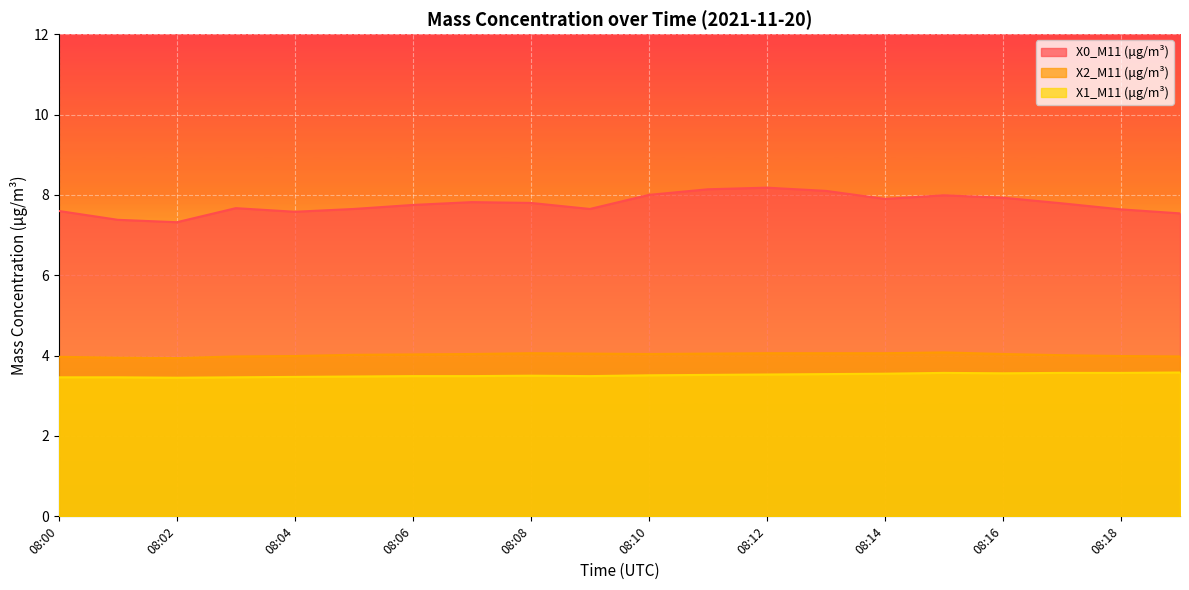

Reading left to right, list all the values displayed in this chart.

X0_M11 (μg/m³): 08:00=7.6	08:01=7.4	08:02=7.3	08:03=7.7	08:04=7.6	08:05=7.7	08:06=7.8	08:07=7.8	08:08=7.8	08:09=7.7	08:10=8.0	08:11=8.1	08:12=8.2	08:13=8.1	08:14=7.9	08:15=8.0	08:16=7.9	08:17=7.8	08:18=7.6	08:19=7.5
X2_M11 (μg/m³): 08:00=4.0	08:01=4.0	08:02=3.9	08:03=4.0	08:04=4.0	08:05=4.0	08:06=4.0	08:07=4.0	08:08=4.1	08:09=4.0	08:10=4.0	08:11=4.0	08:12=4.1	08:13=4.1	08:14=4.1	08:15=4.1	08:16=4.0	08:17=4.0	08:18=4.0	08:19=4.0
X1_M11 (μg/m³): 08:00=3.5	08:01=3.5	08:02=3.5	08:03=3.5	08:04=3.5	08:05=3.5	08:06=3.5	08:07=3.5	08:08=3.5	08:09=3.5	08:10=3.5	08:11=3.5	08:12=3.5	08:13=3.5	08:14=3.5	08:15=3.6	08:16=3.6	08:17=3.6	08:18=3.6	08:19=3.6